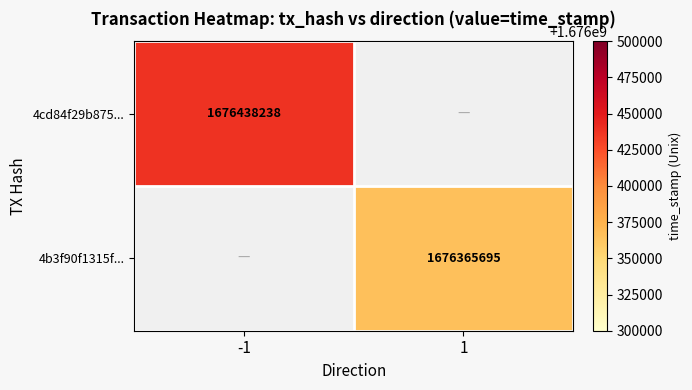

Which category has the highest value across all series?

-1